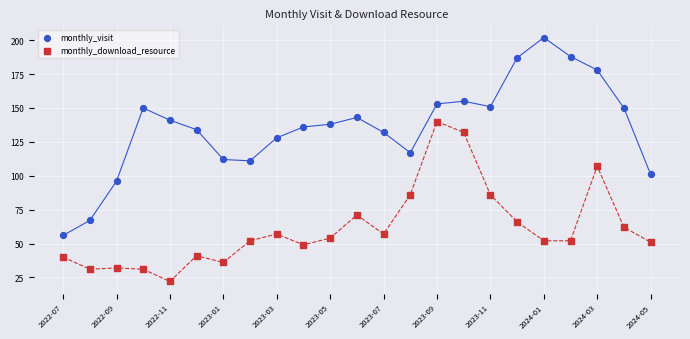

Which series has the widest spread of Y values?

monthly_visit